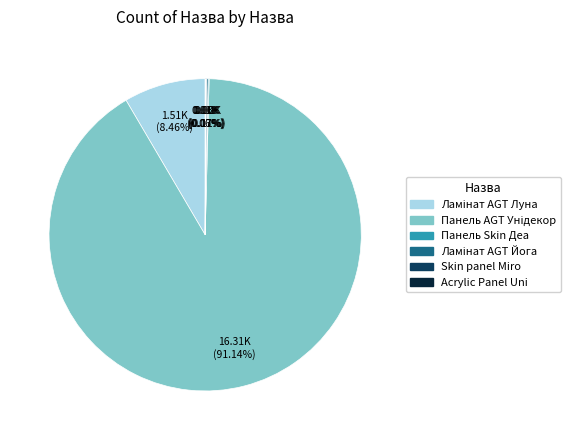

Is there any slice that represents more than half of the pie?

Yes